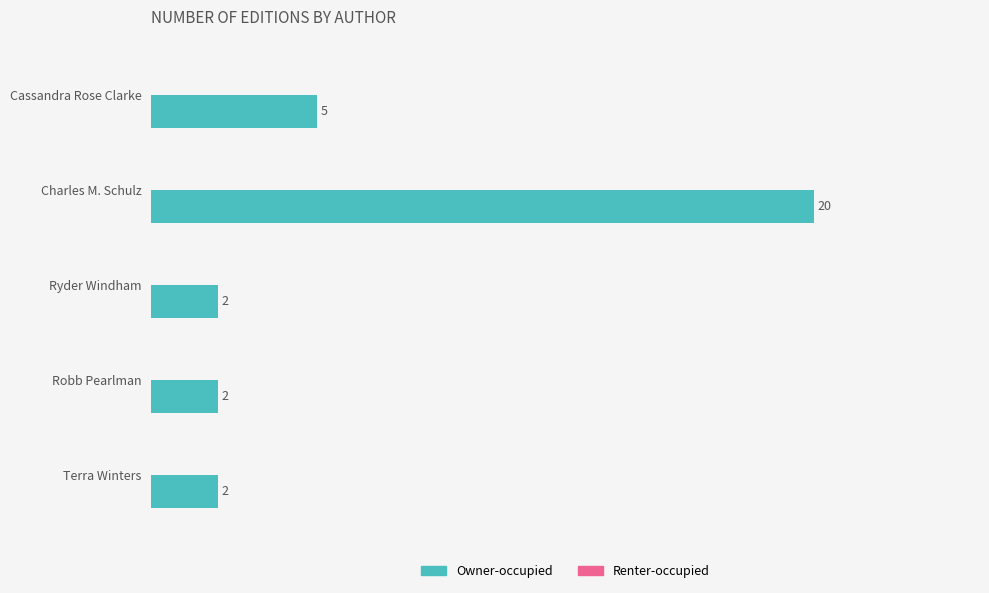

What is the ratio of the value at Cassandra Rose Clarke to the value at Robb Pearlman?

2.5